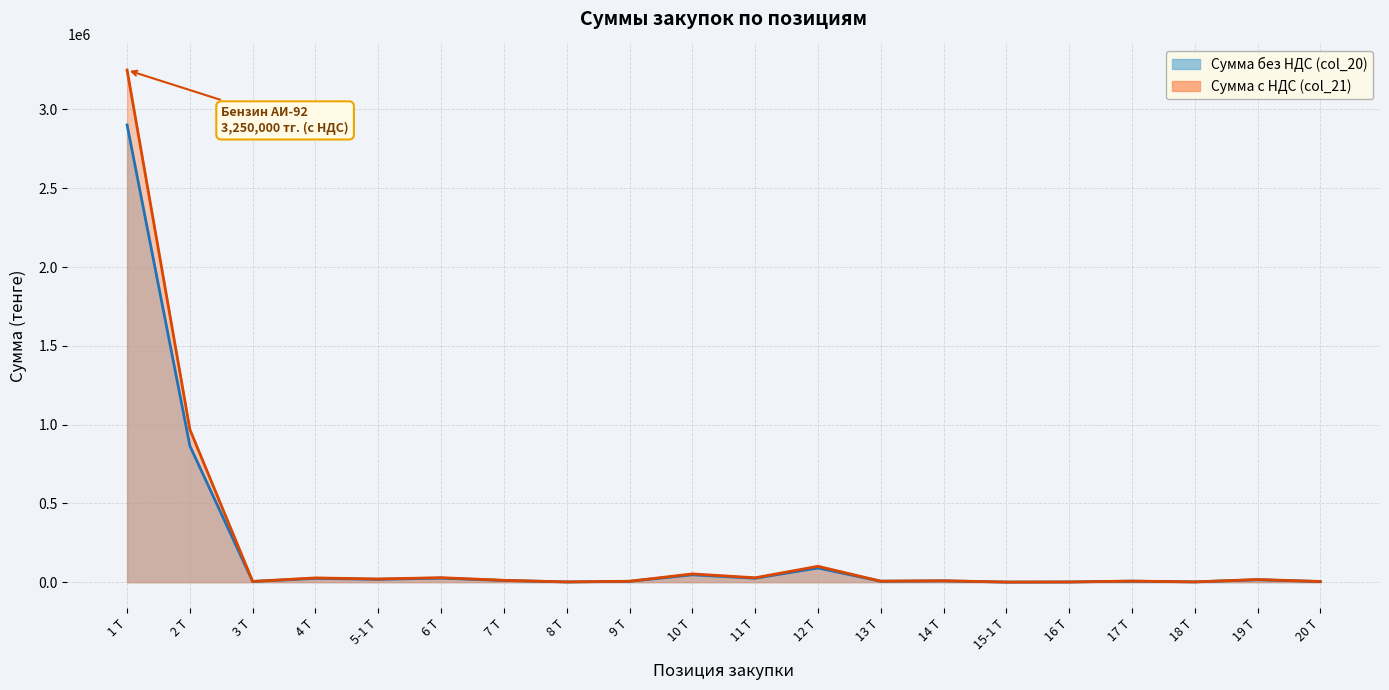

The value of Сумма с НДС (col_21) at 9 Т is 2237.1. True or false?

False